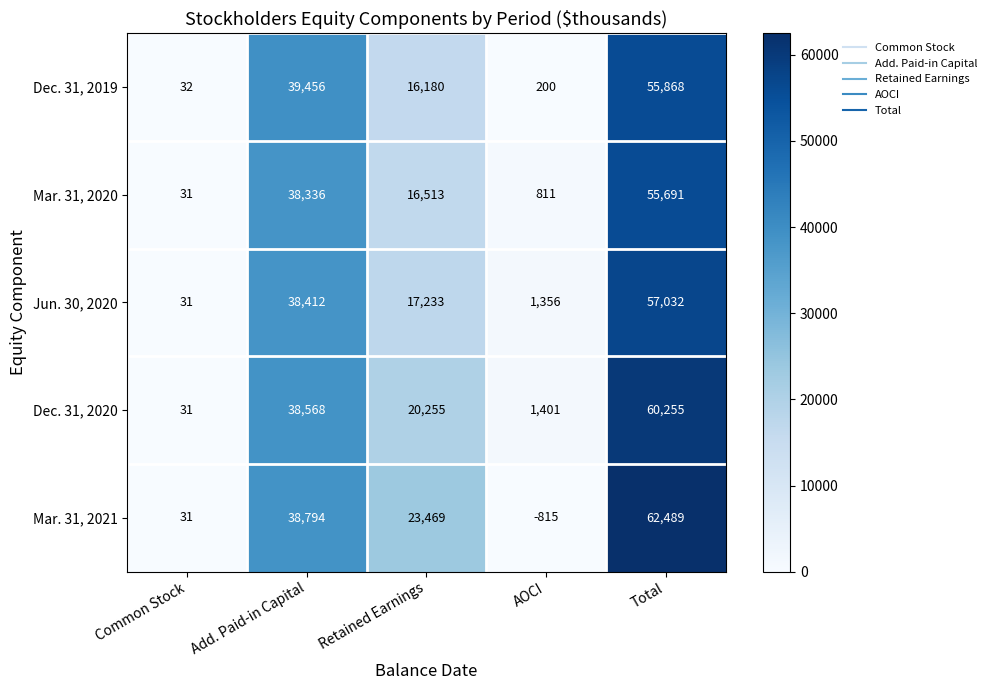

Between Retained Earnings and AOCI, which series saw the biggest shift?

Mar. 31, 2021